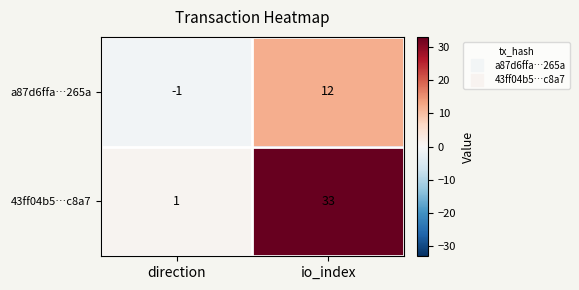

Reading left to right, extract all data points from this chart.

a87d6ffa…265a: -1	12
43ff04b5…c8a7: 1	33